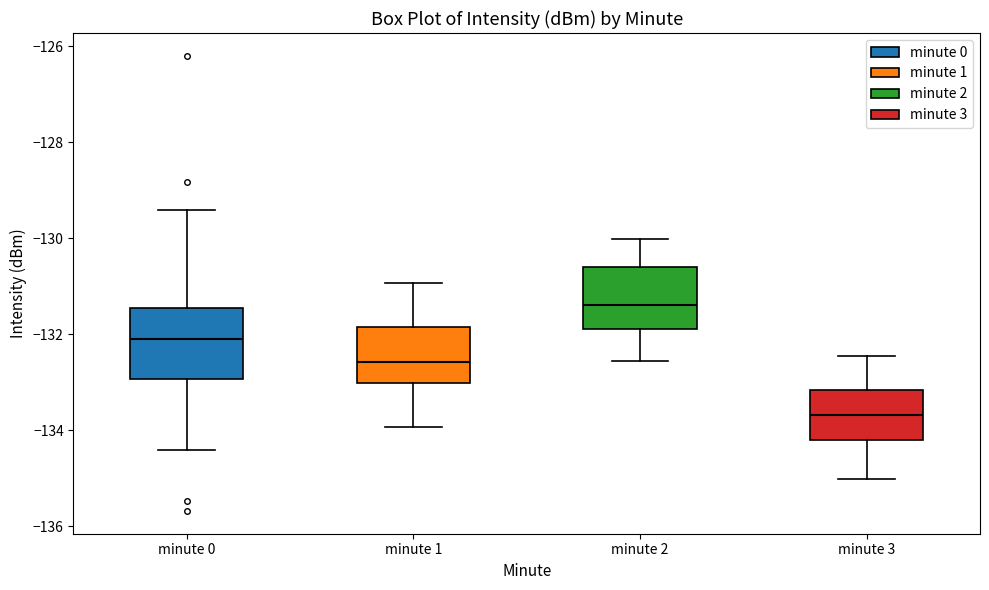

Where does the lower whisker of the box for minute 1 end on the y-axis? The values are not printed on the chart, so give them approximately, as read against the axis.

-134.0